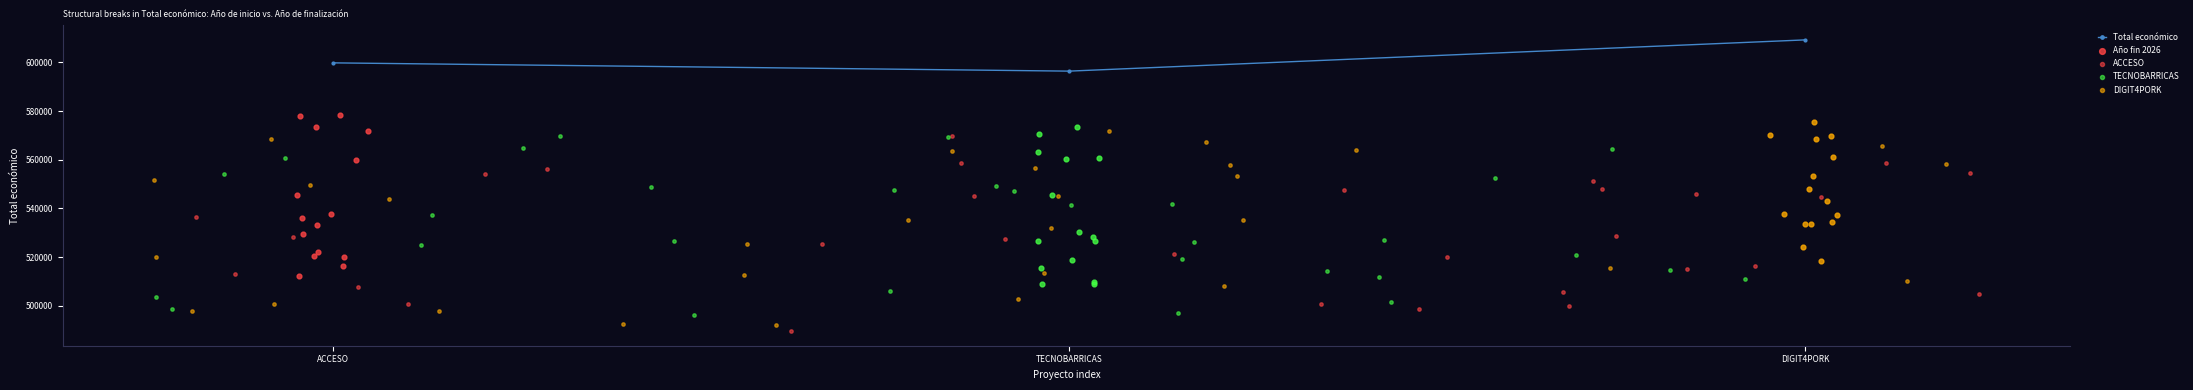

Where is Total económico nearest to the value 602795?

ACCESO